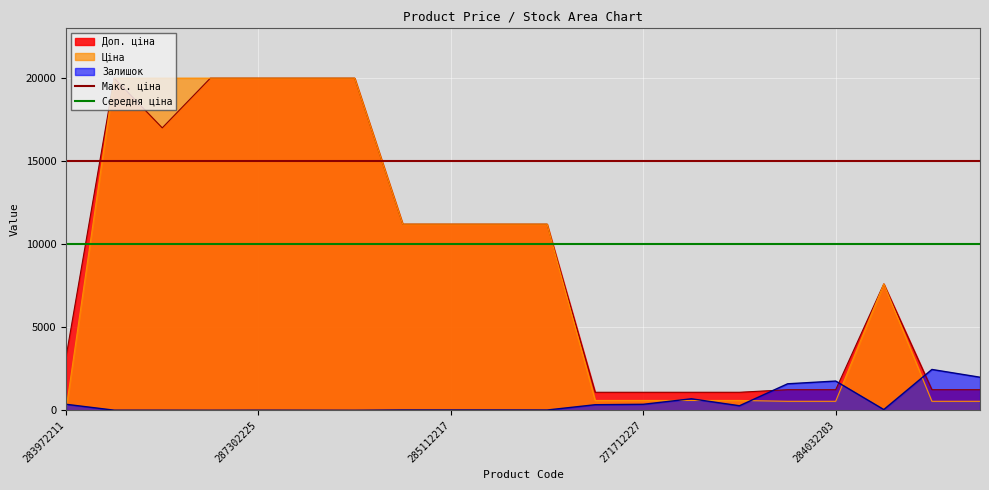

What is the value of the Середня ціна point at the 2nd from the left?

10000